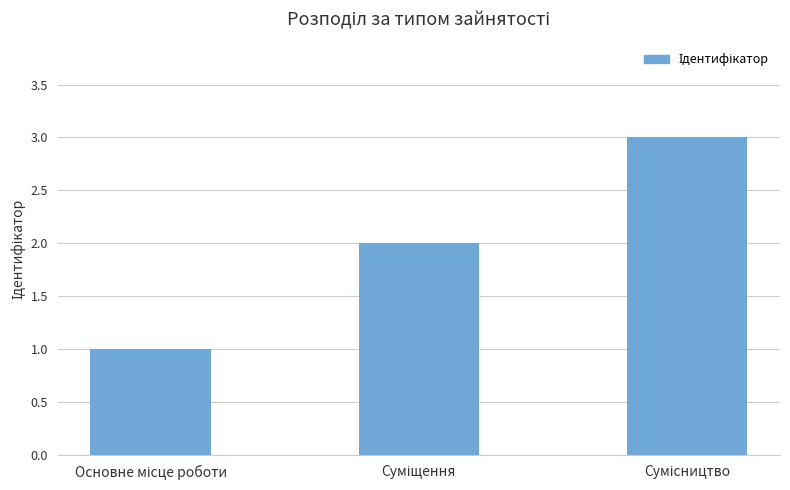

What is the maximum value shown in the chart?

3